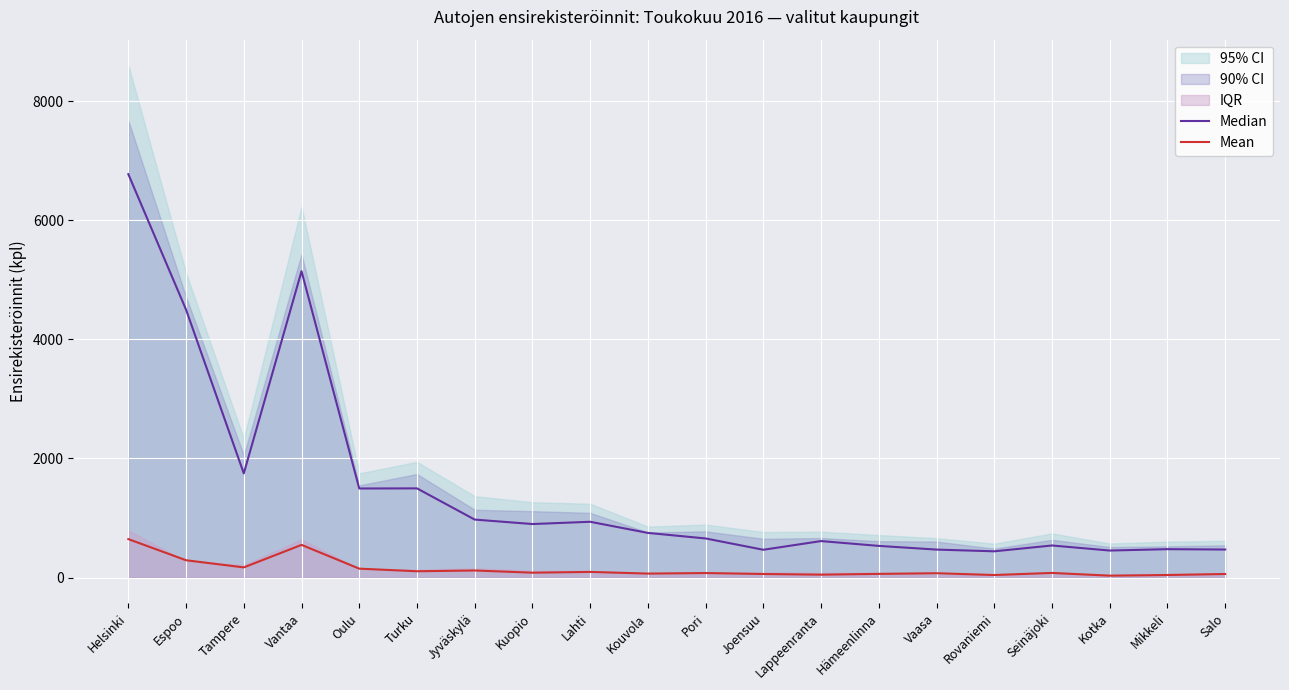

Between Kouvola and Lappeenranta, which is larger?

Kouvola